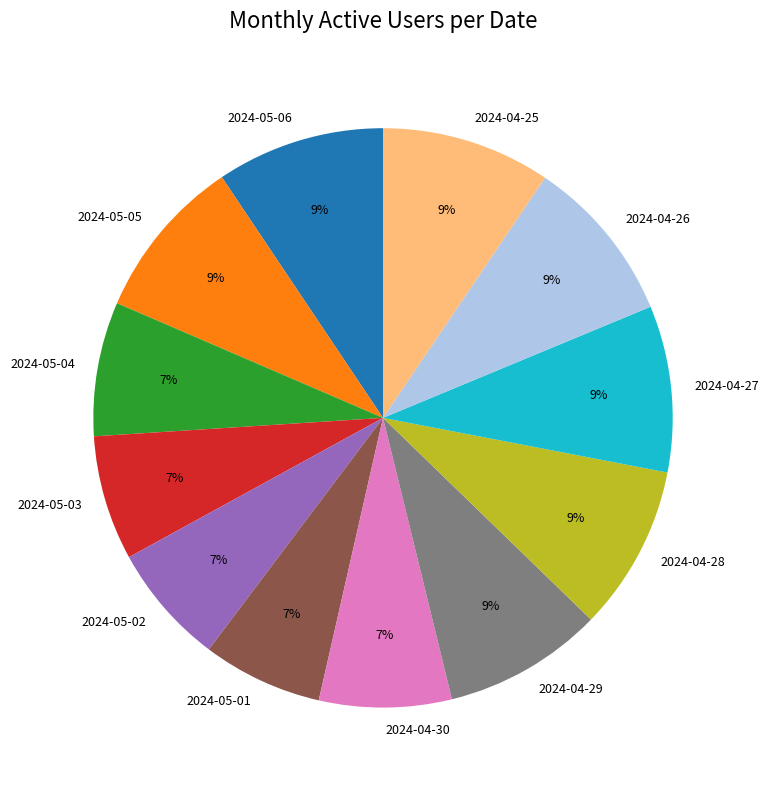

How many slices are in this pie chart?

12